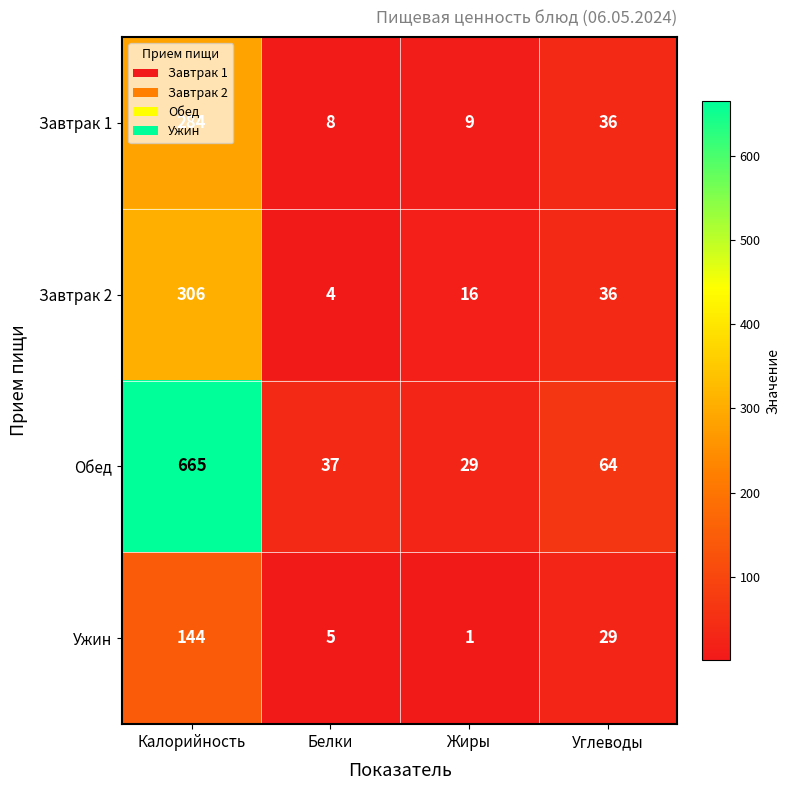

The Завтрак 2 series shows 16 at Жиры. True or false?

True